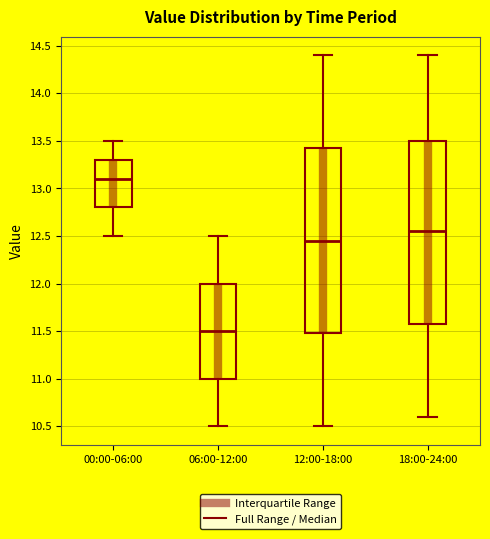

Reading left to right, read every box against the y-axis: the position of its median line, the range the box covers, and the ends of its whiskers. The values are not printed on the chart, so give them approximately, as read against the axis.

00:00-06:00: median 13.10, box 12.80 to 13.30, whiskers 12.50 to 13.50
06:00-12:00: median 11.50, box 11.00 to 12.00, whiskers 10.50 to 12.50
12:00-18:00: median 12.45, box 11.50 to 13.45, whiskers 10.50 to 14.40
18:00-24:00: median 12.55, box 11.60 to 13.50, whiskers 10.60 to 14.40